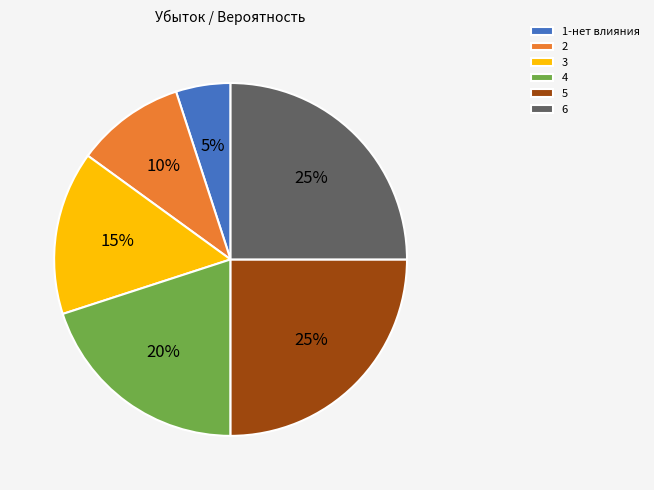

What percentage is the 1-нет влияния slice, to the nearest percent?

5%